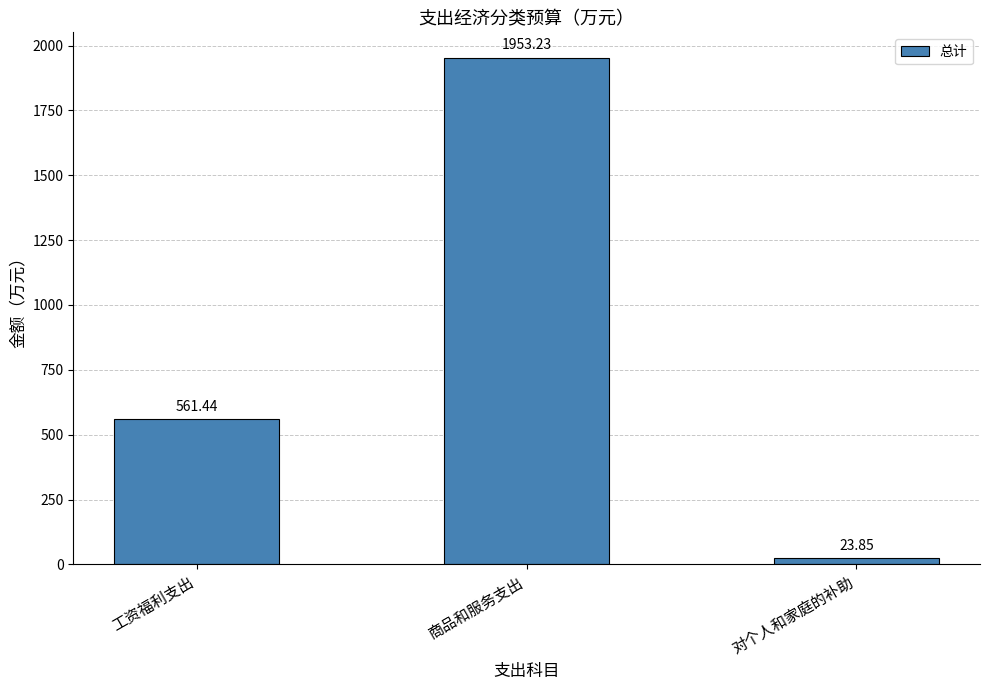

Reading right to left, extract all data points from this chart.

对个人和家庭的补助=23.9	商品和服务支出=1953.2	工资福利支出=561.4